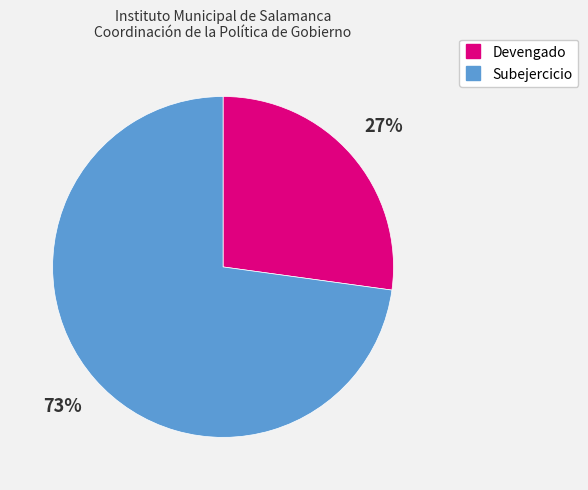

To the nearest percent, what portion does Devengado represent?

27%